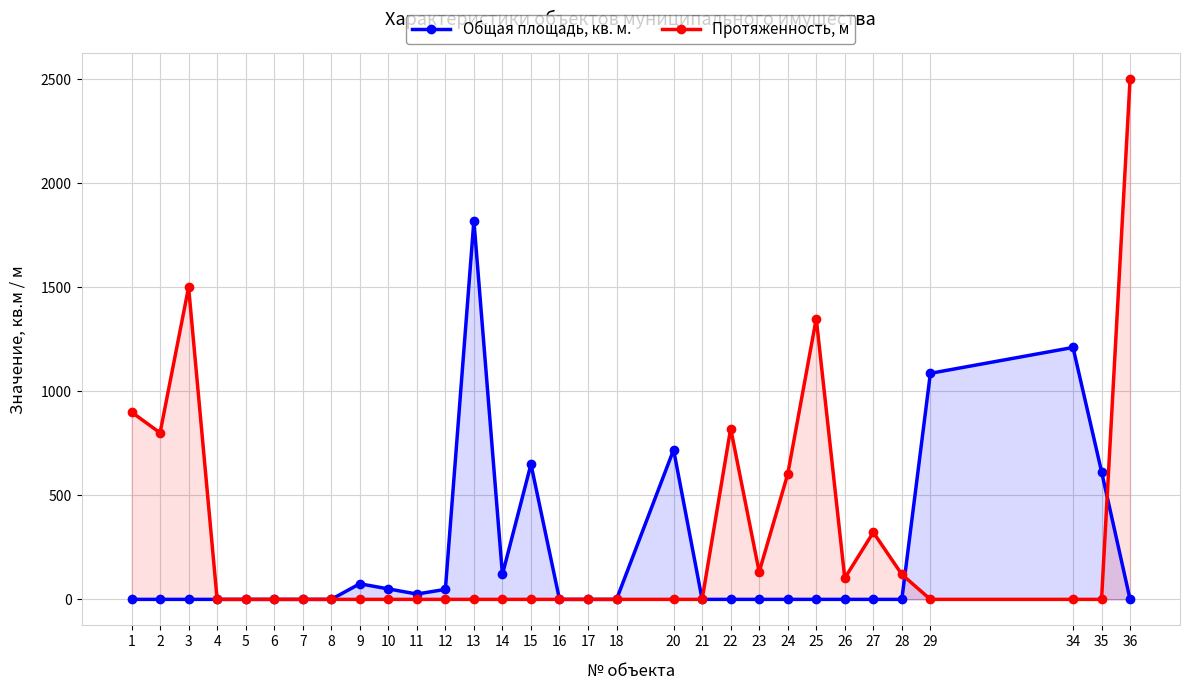

What are all the series names shown in the legend?

Общая площадь, кв. м., Протяженность, м